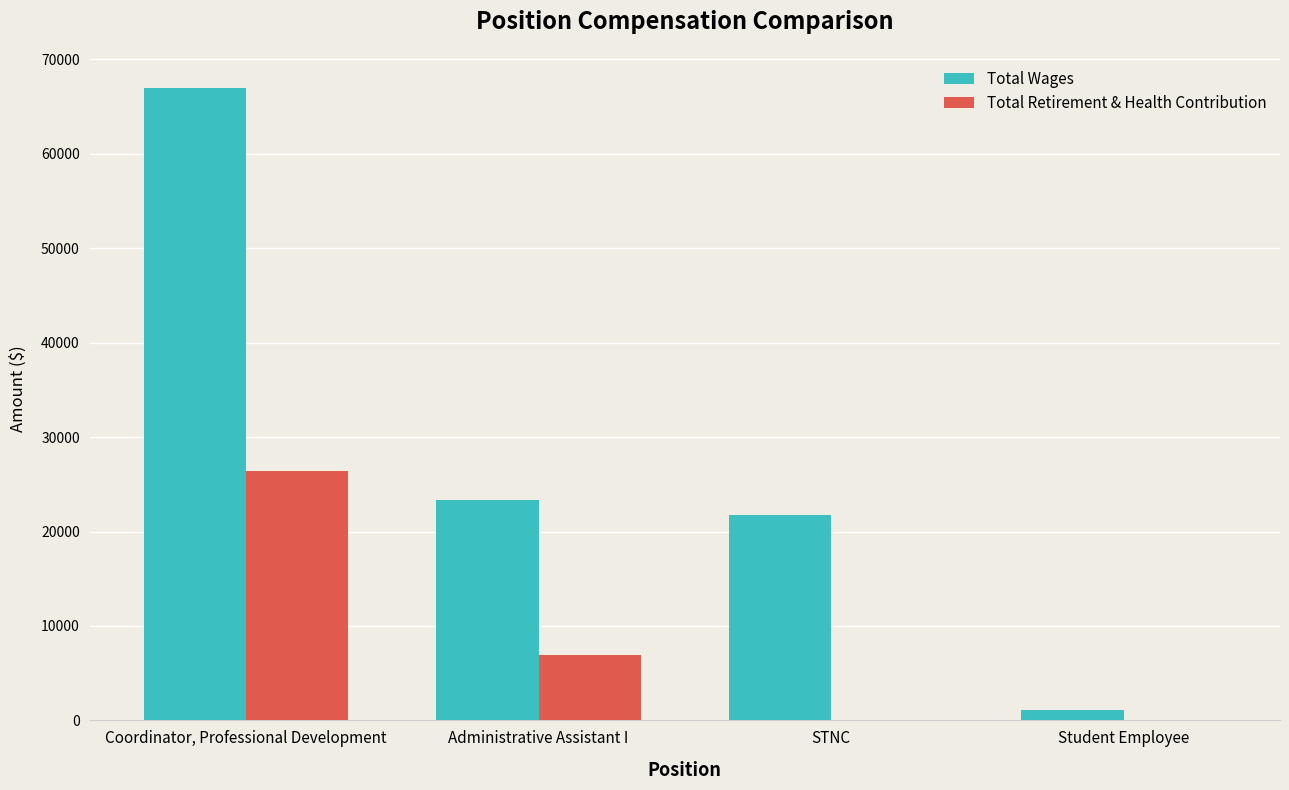

What is the sum of the Total Wages values at Coordinator, Professional Development and STNC?

88708